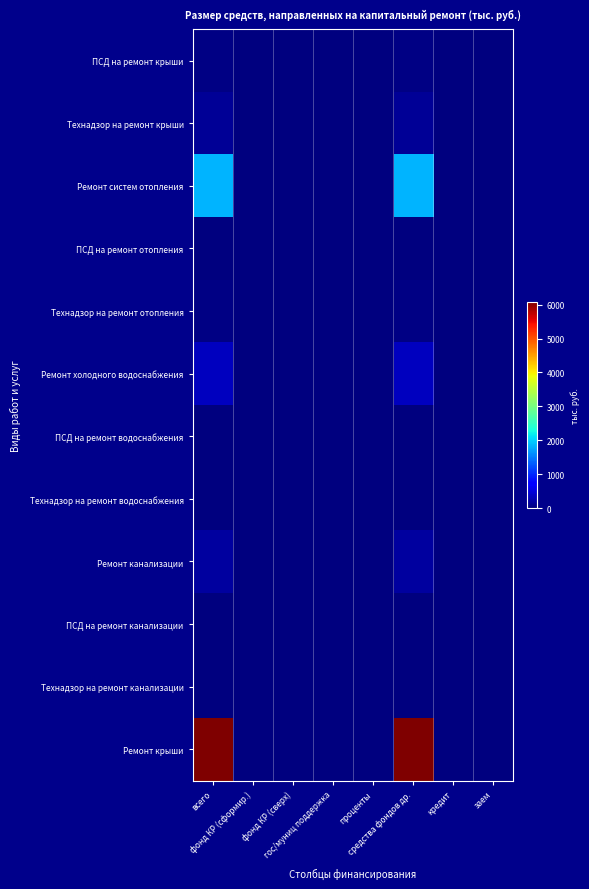

Which series changed the most between средства фондов др. and заем?

Ремонт крыши